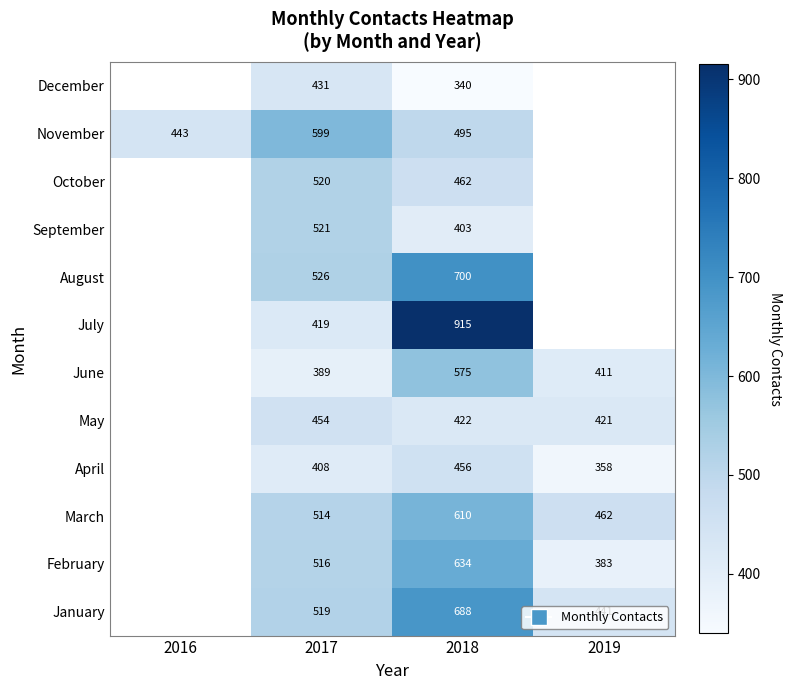

Between 2018 and 2019, which is larger?

2018